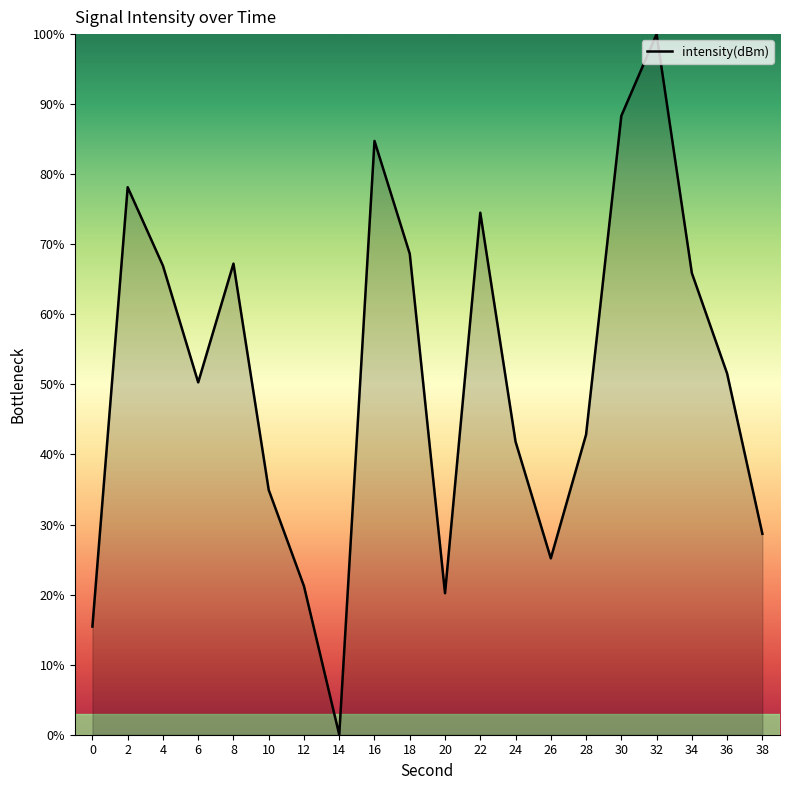

What is the difference between the maximum and minimum values?

100.0